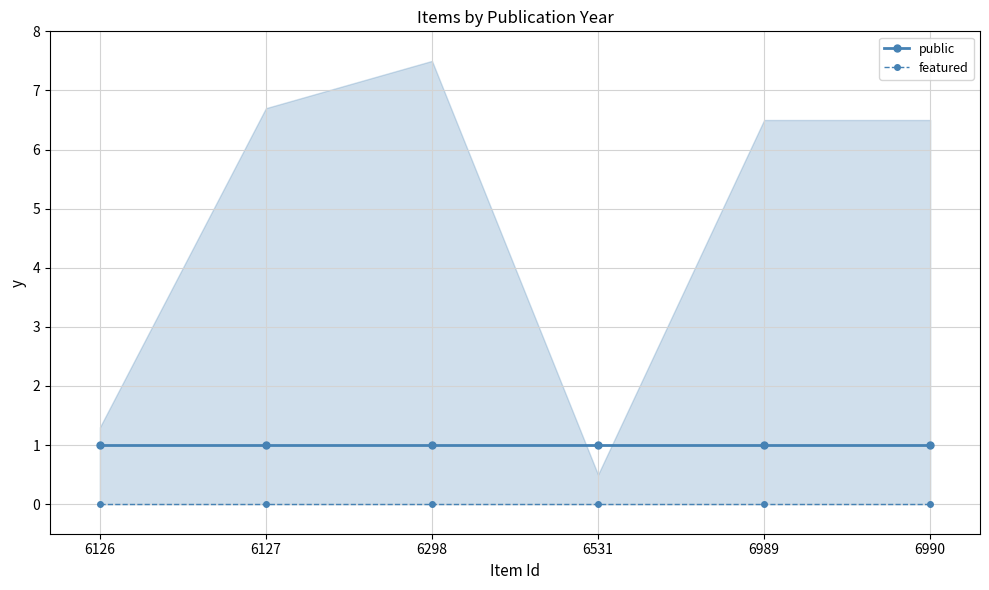

Which series has the largest range (max minus min)?

public